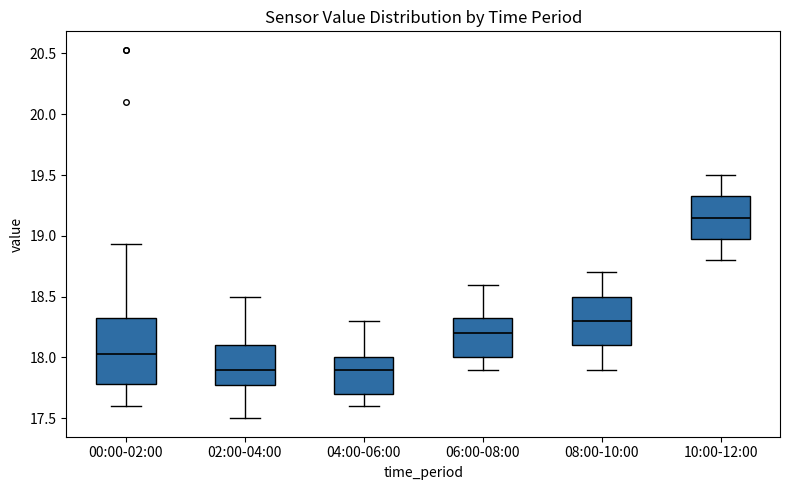

Reading left to right, transcribe this box plot: for each box, give where its median line is, the range the box spans, and where its two whiskers end, as read against the y-axis. The values are not printed on the chart, so give them approximately, as read against the axis.

00:00-02:00: median 18.05, box 17.80 to 18.35, whiskers 17.60 to 18.95
02:00-04:00: median 17.90, box 17.80 to 18.10, whiskers 17.50 to 18.50
04:00-06:00: median 17.90, box 17.70 to 18.00, whiskers 17.60 to 18.30
06:00-08:00: median 18.20, box 18.00 to 18.35, whiskers 17.90 to 18.60
08:00-10:00: median 18.30, box 18.10 to 18.50, whiskers 17.90 to 18.70
10:00-12:00: median 19.15, box 19.00 to 19.35, whiskers 18.80 to 19.50